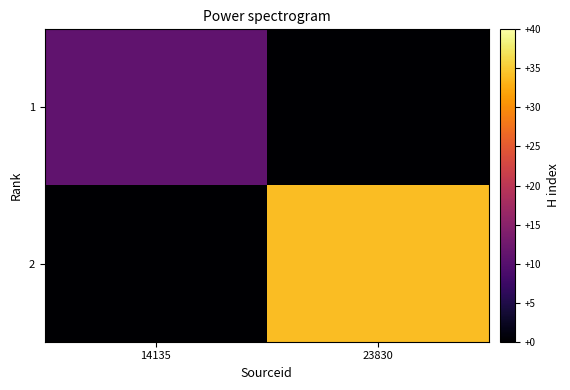

List the series in order of their peak value, highest first.

2, 1